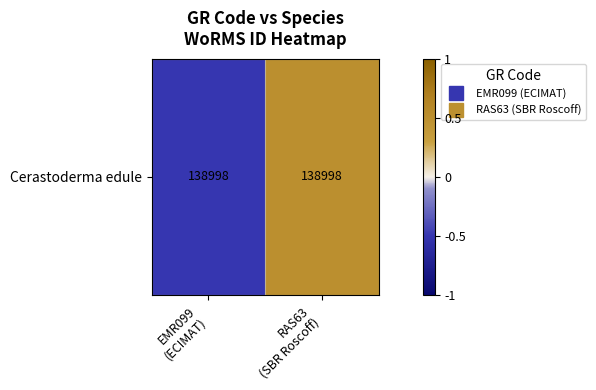

Rank the categories by value from lowest to highest.

EMR099
(ECIMAT), RAS63
(SBR Roscoff)